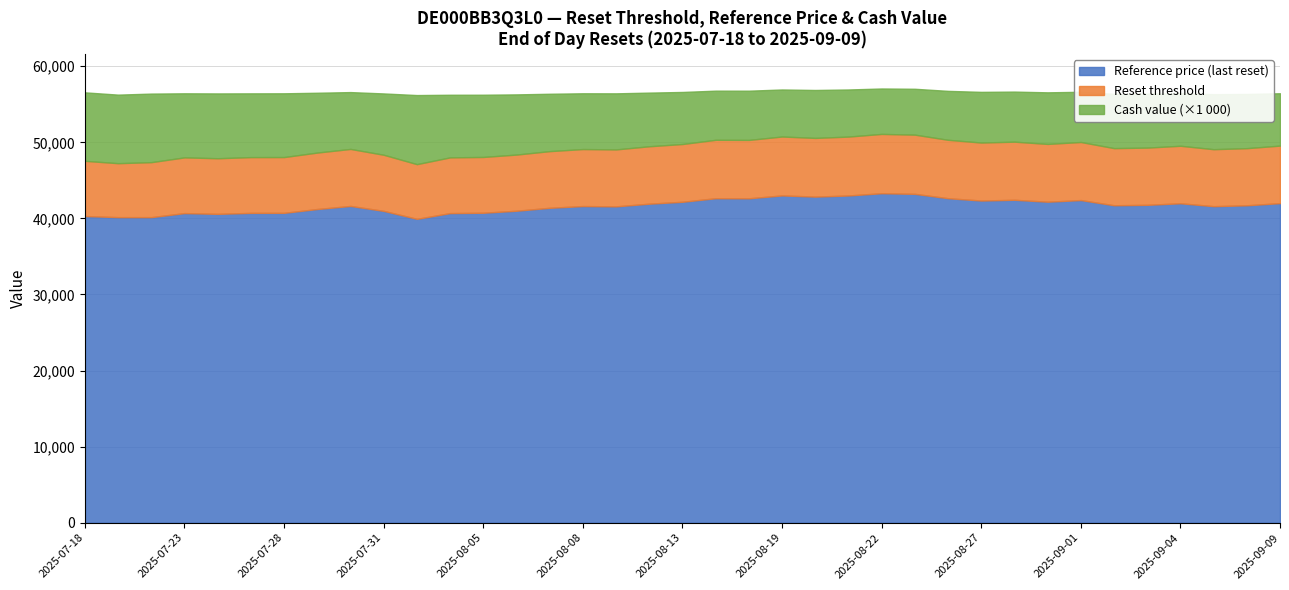

What is the lowest value of the Reference price (last reset) series?

39942.8